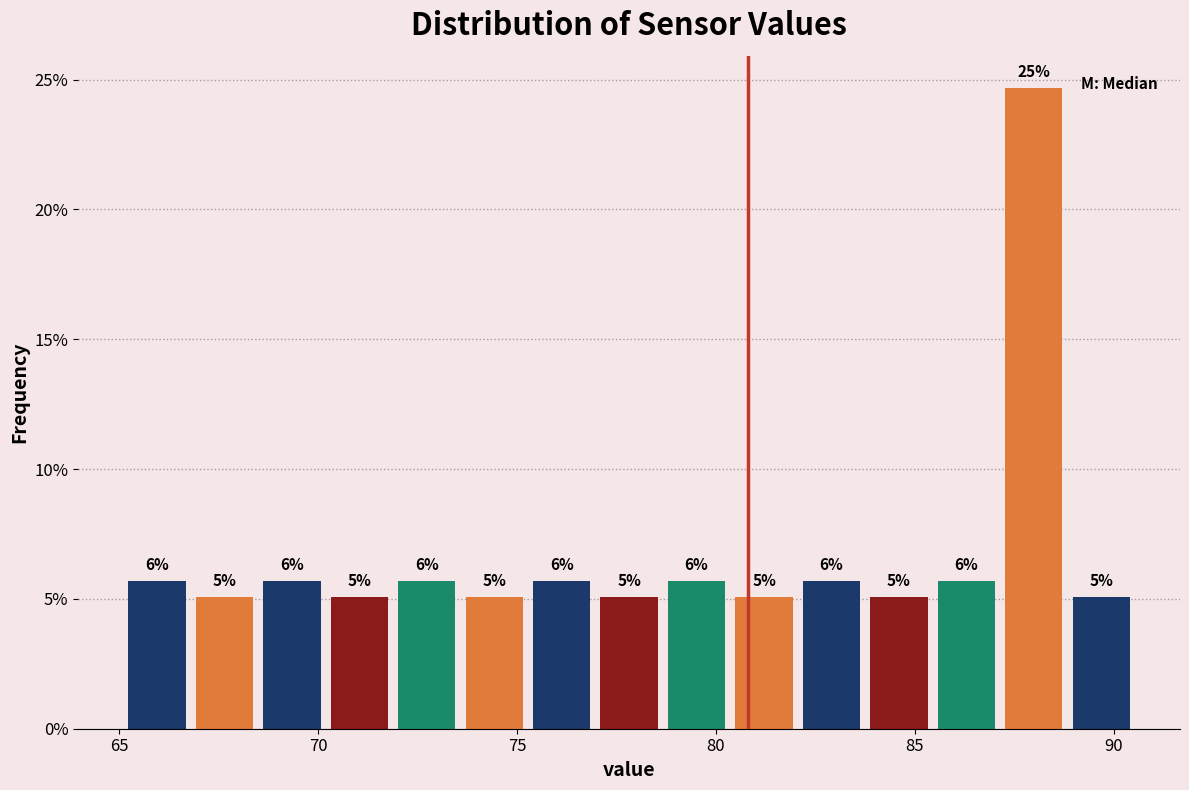

Read against the x-axis, roughly where is the centre of the tallest bar?

88.0